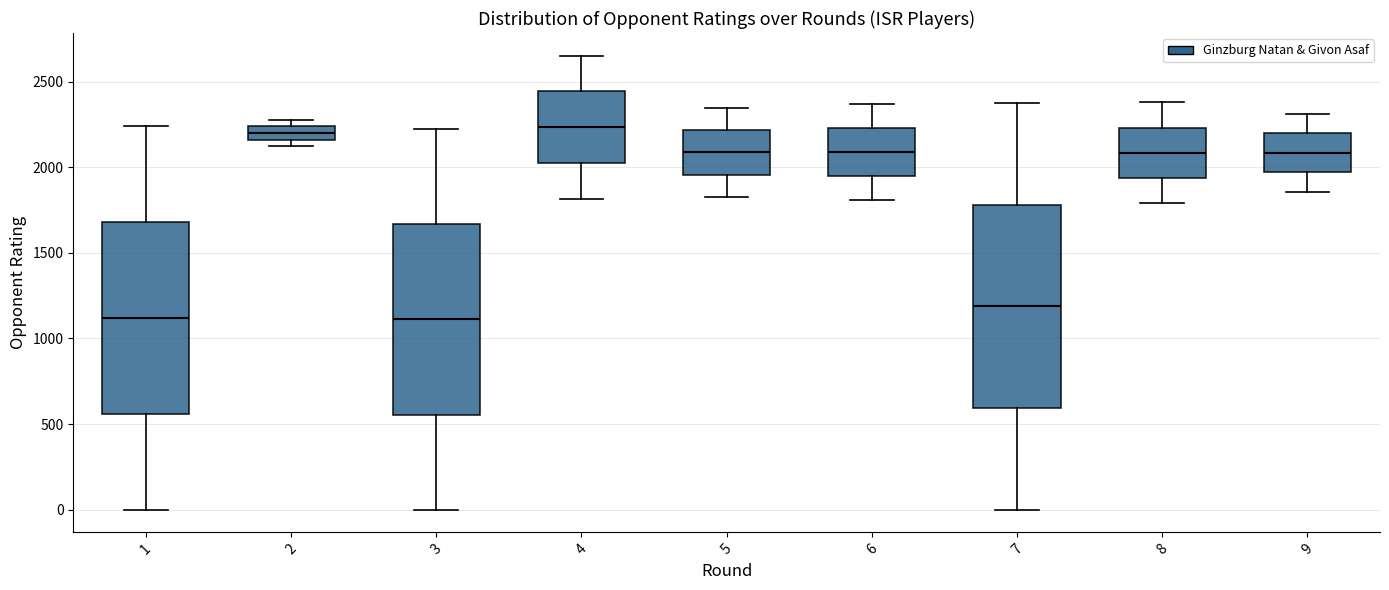

Where is the lower edge of the box at x = 1 on the y-axis? The values are not printed on the chart, so give them approximately, as read against the axis.

550